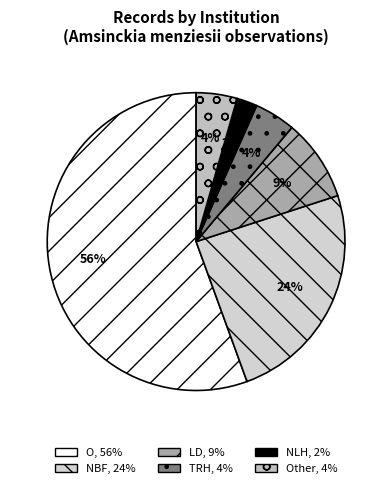

Is there a majority slice in this chart?

Yes